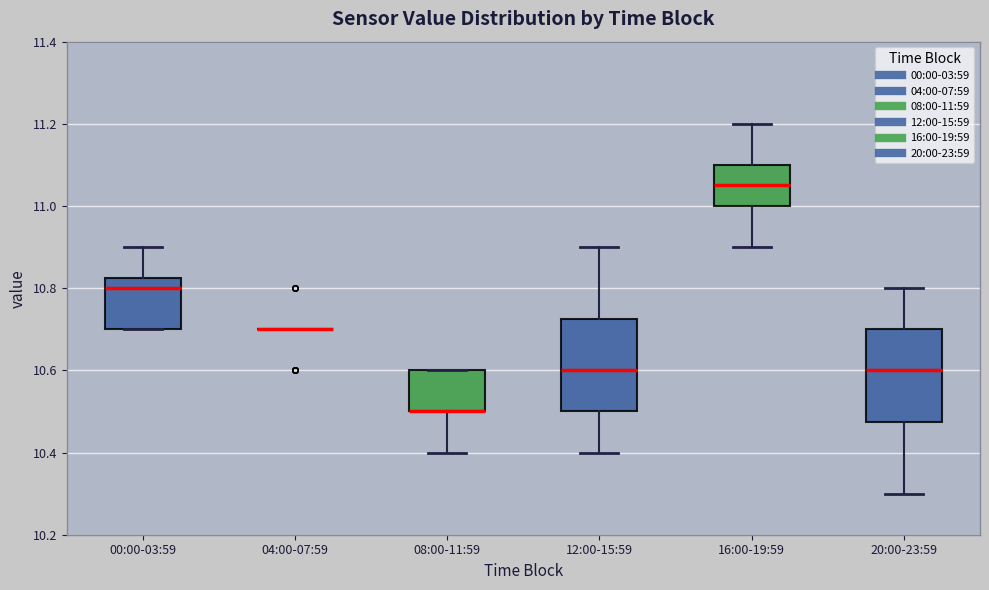

Where does the median line of the box for 00:00-03:59 sit on the y-axis? The values are not printed on the chart, so give them approximately, as read against the axis.

10.80